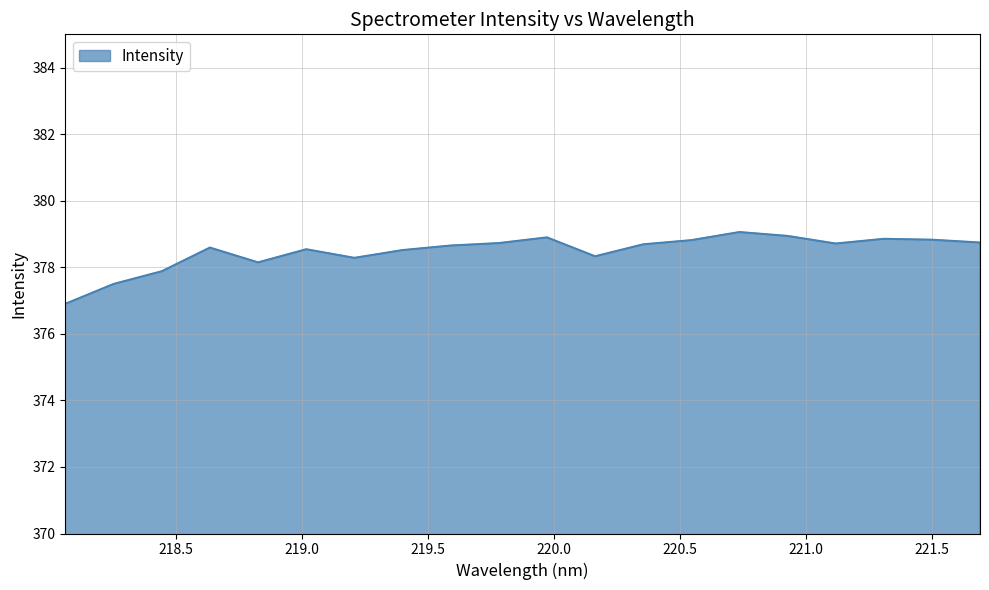

What is the difference between the maximum and minimum values?

2.2